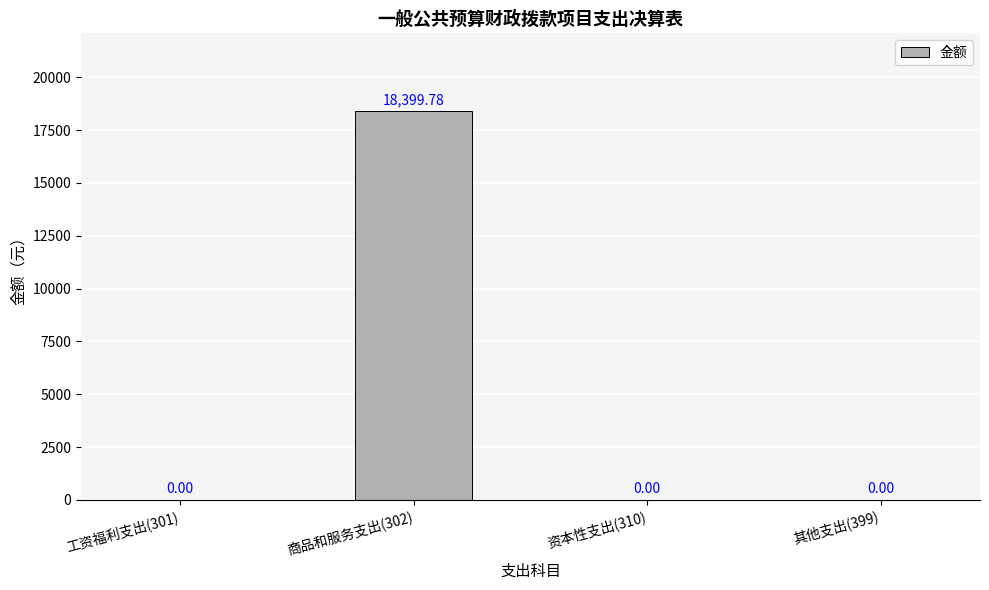

What is the sum of all values?

18399.8